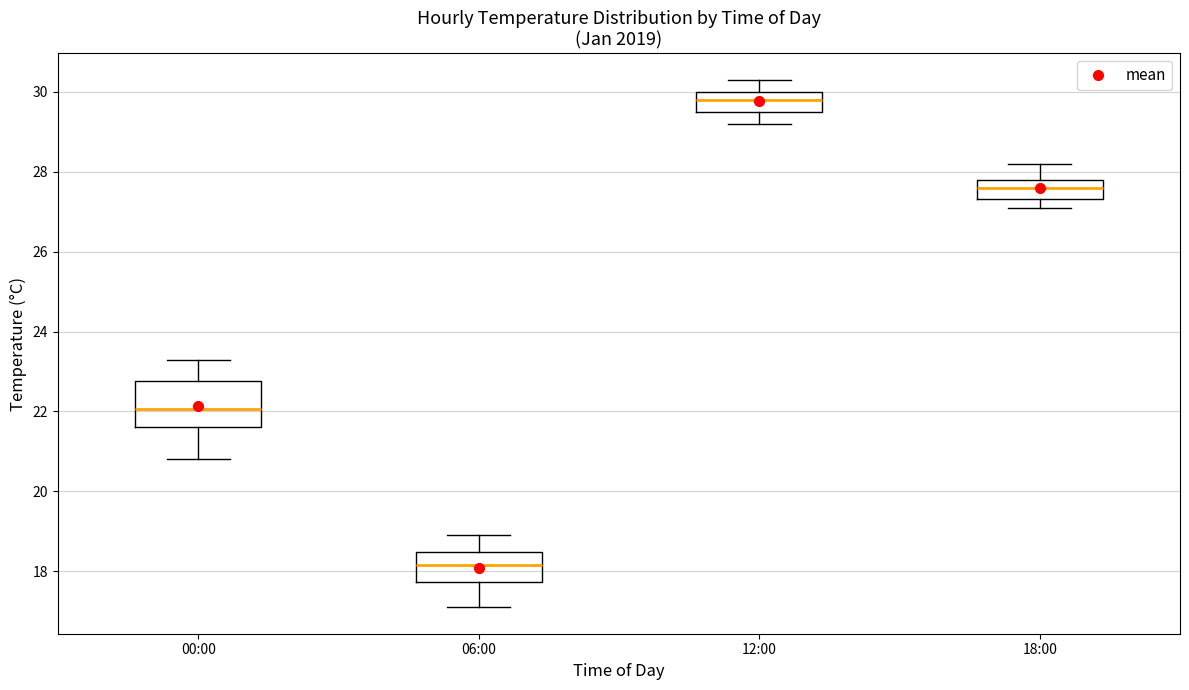

Which box has the highest median line?

12:00